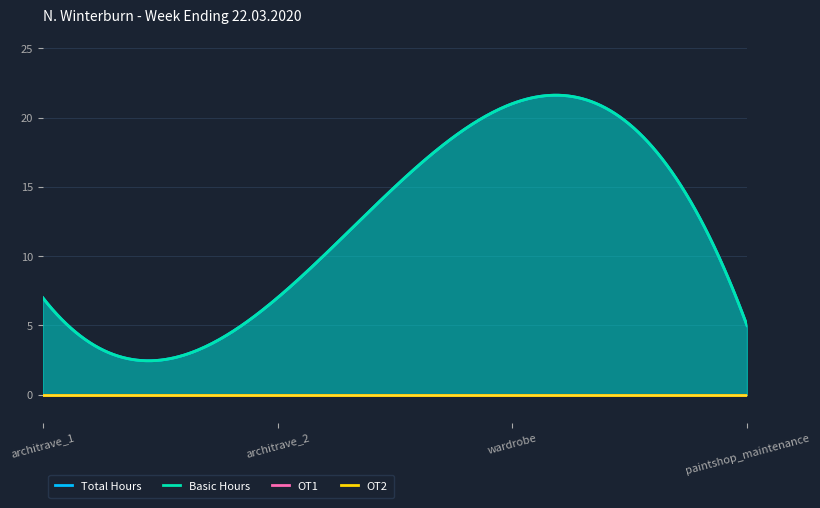

What is the difference between the highest and lowest values at wardrobe?

21